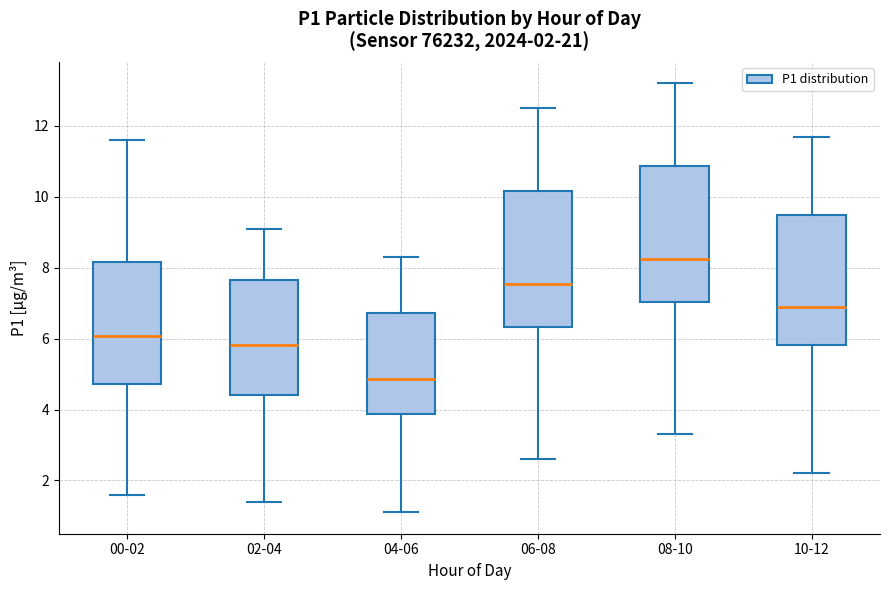

Which box has the highest median line?

08-10